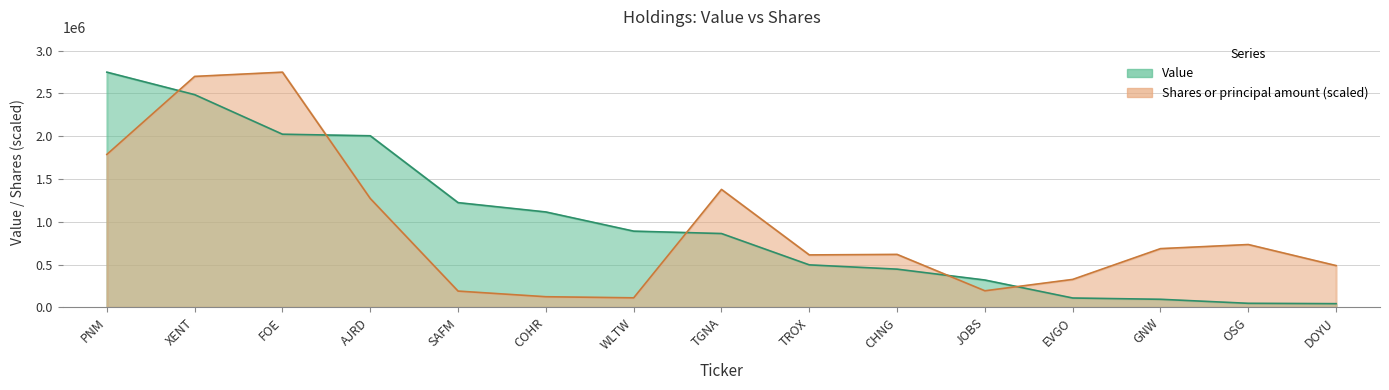

Which series has the largest total across all categories?

Value